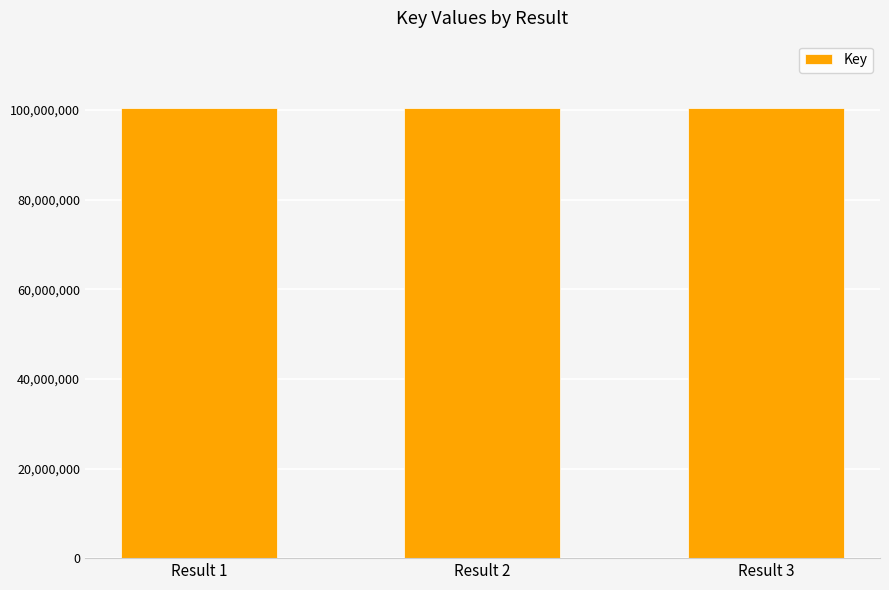

How many bars are there in total?

3